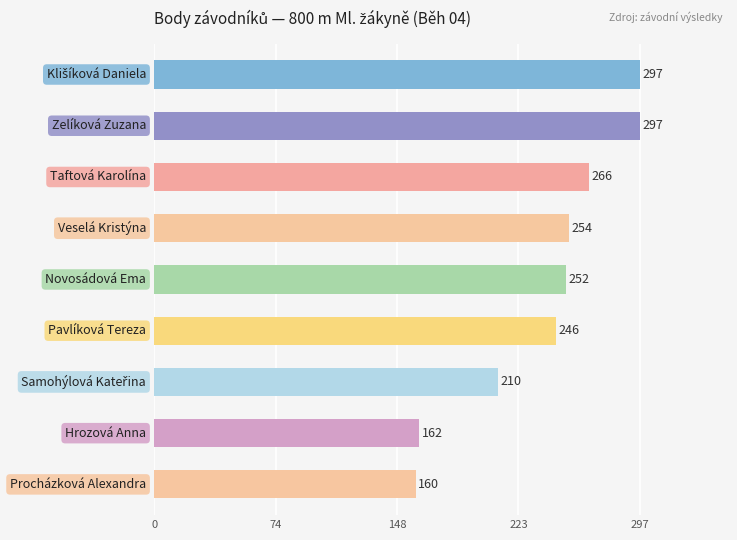

Reading top to bottom, list all the values displayed in this chart.

297	297	266	254	252	246	210	162	160